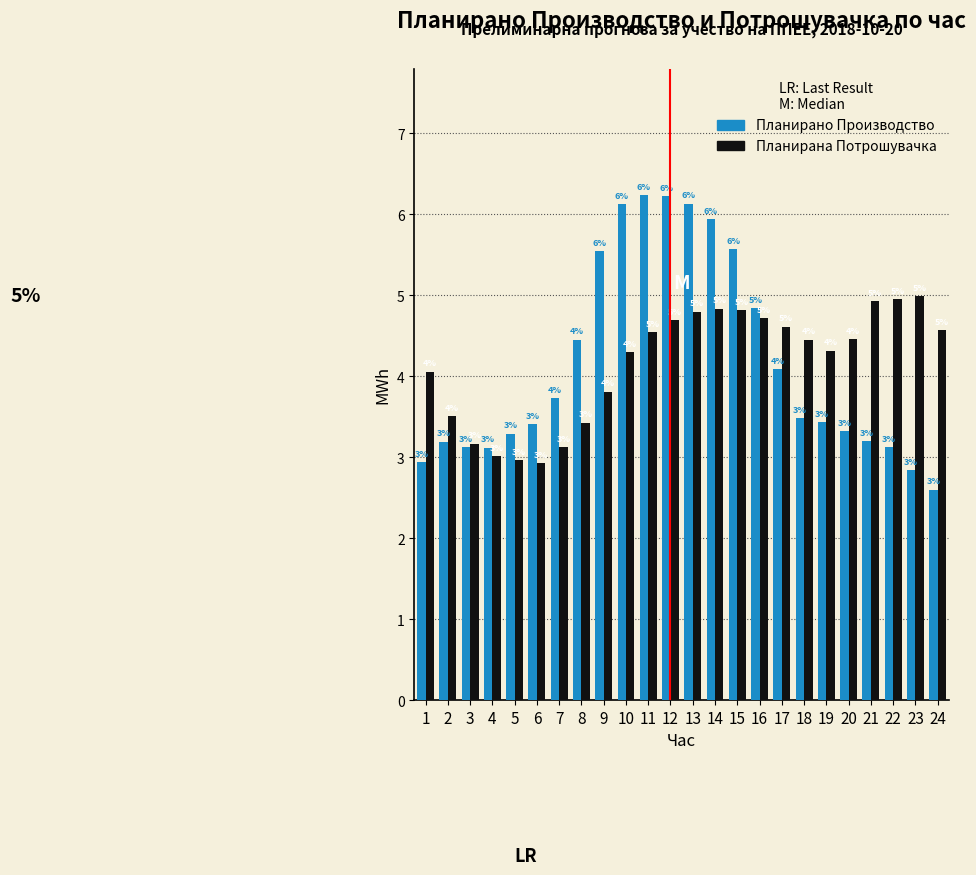

Which label corresponds to the smallest value in the chart?

24